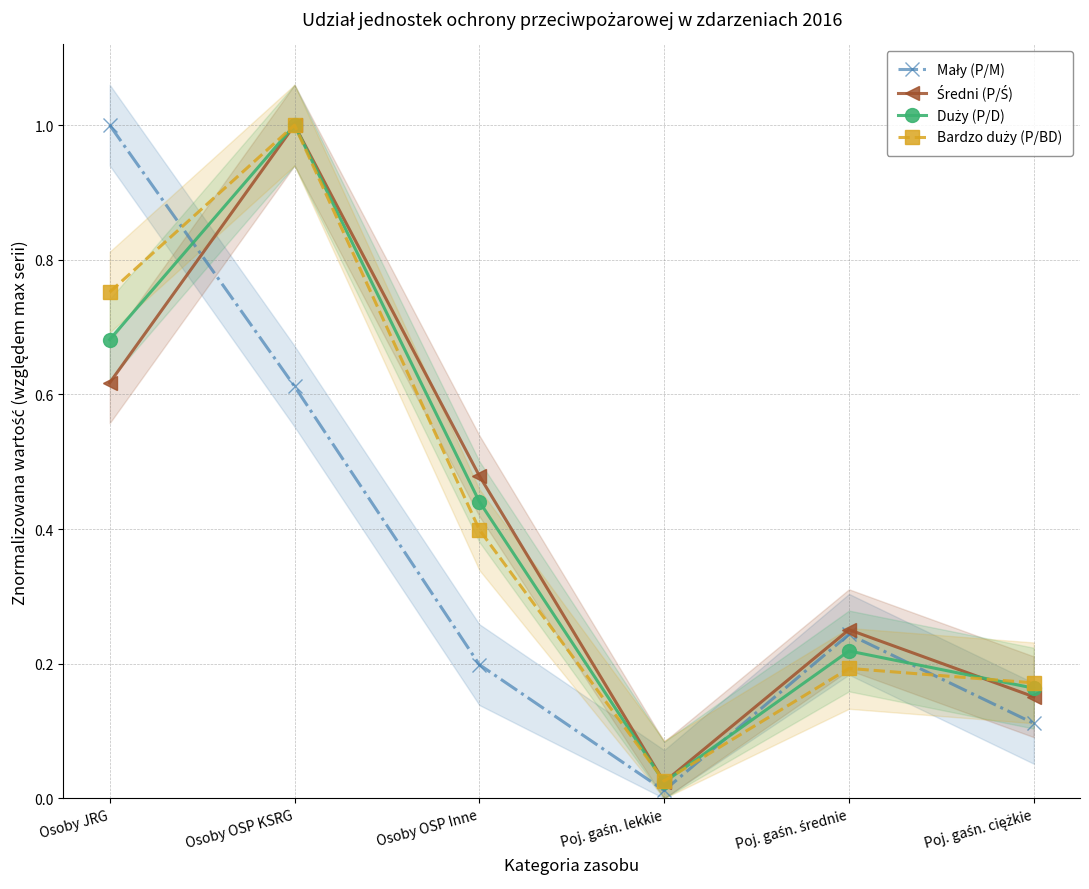

What is the total value across all series at Osoby OSP KSRG?

3.6